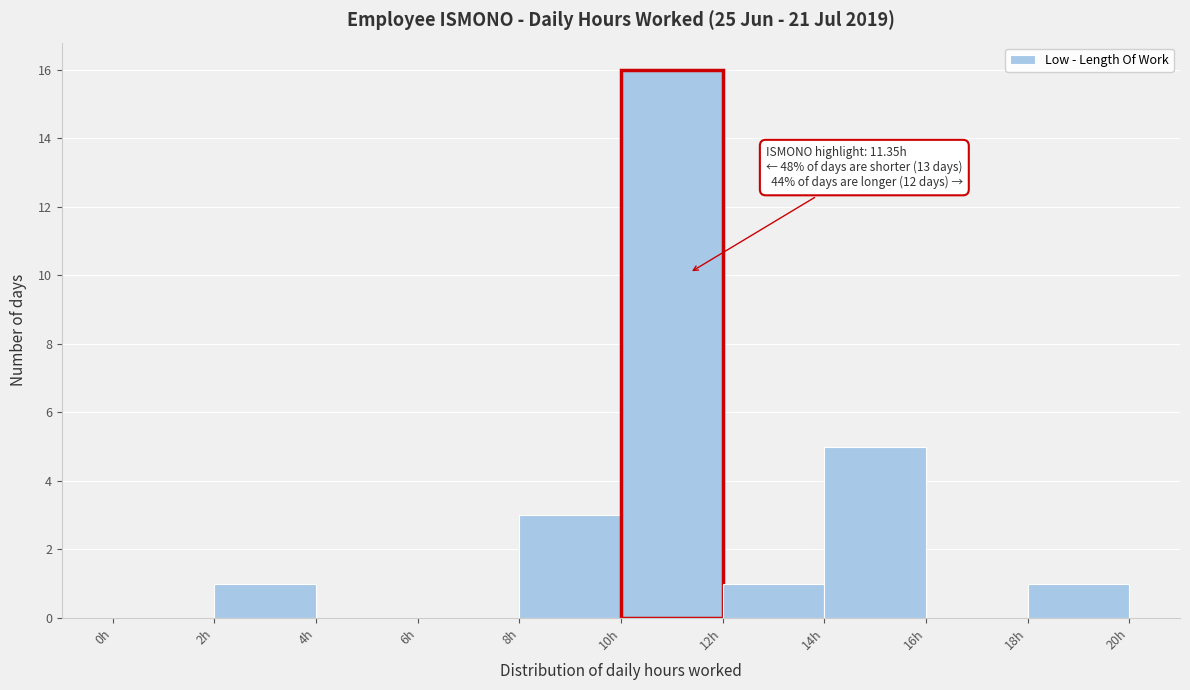

Over which range of the x-axis is the bar tallest?

10 to 12